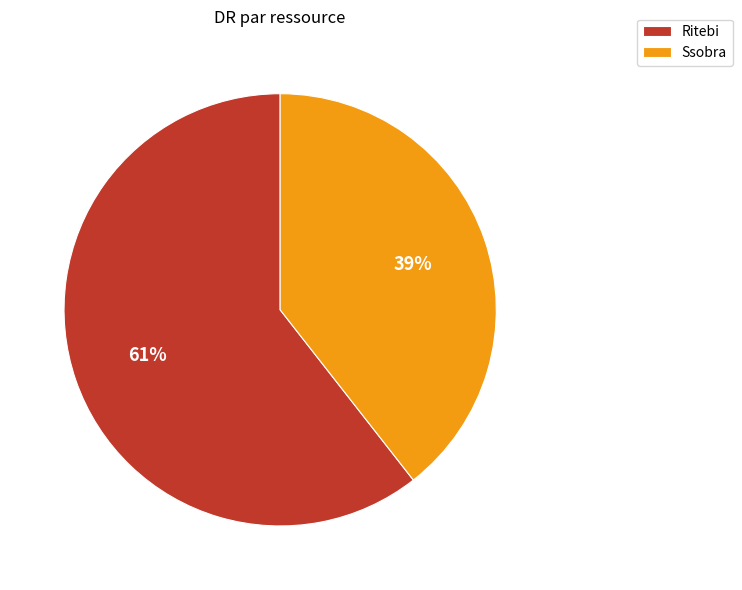

Is it true that Ritebi is 73% of the pie?

False